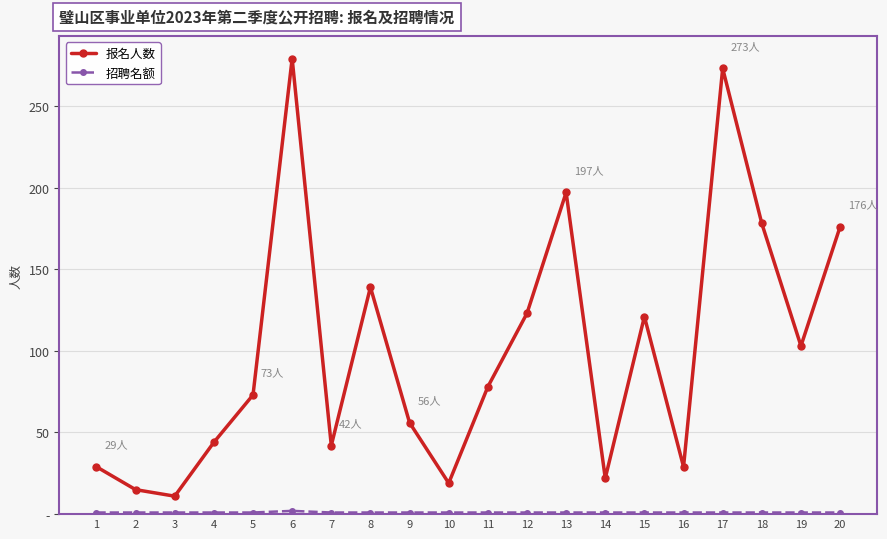

At which label does 招聘名额 reach its peak?

6